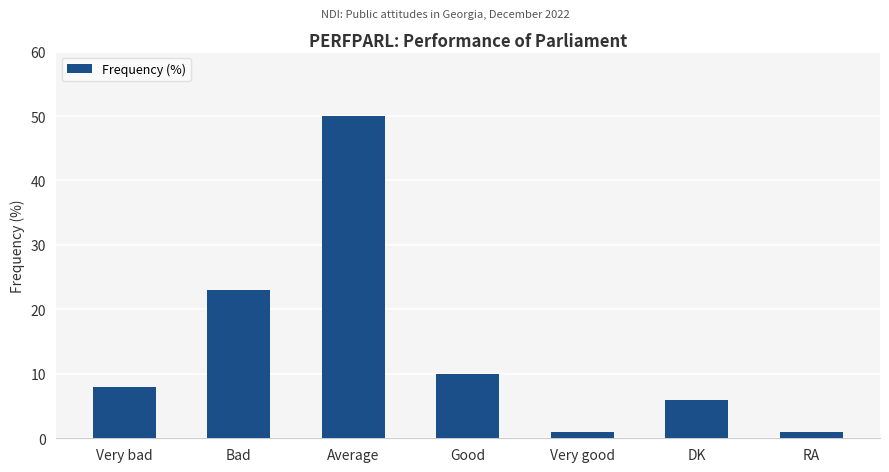

Reading right to left, transcribe all the data shown in this chart.

1	6	1	10	50	23	8